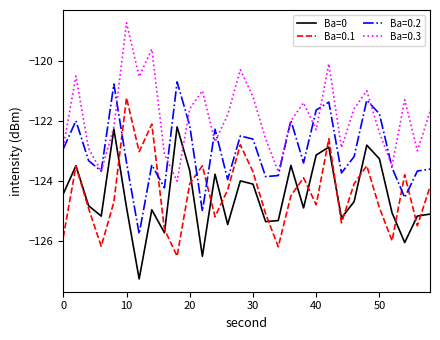

How many lines are shown in the chart?

4